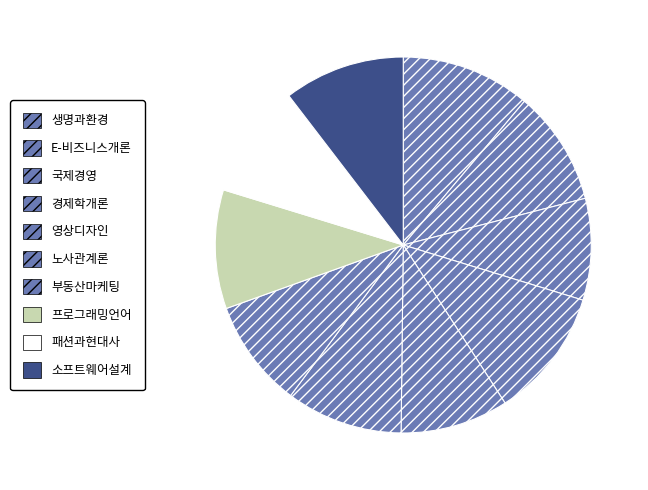

Which category has the biggest portion of the pie?

생명과환경